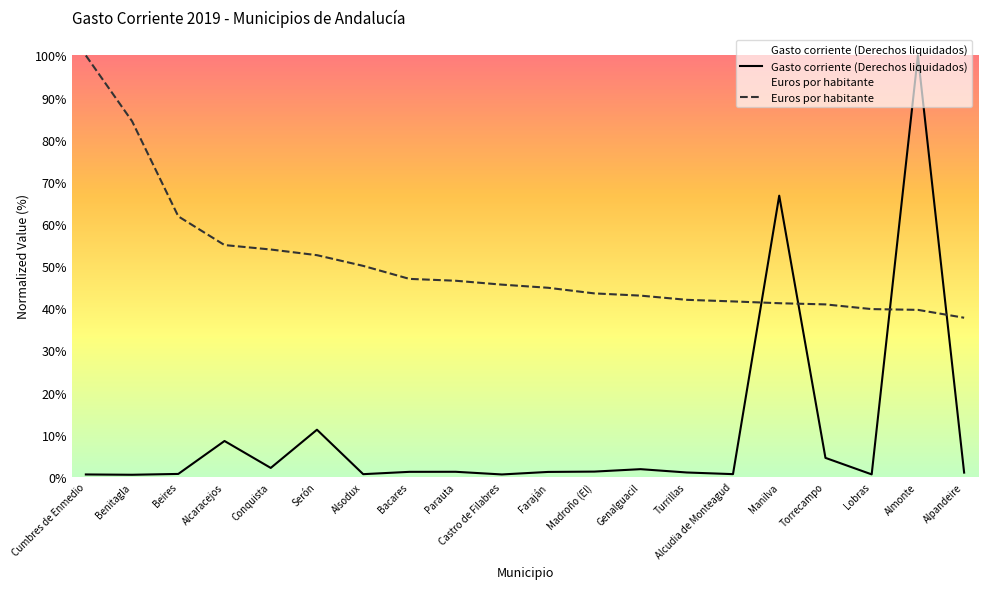

How many lines are shown in the chart?

2